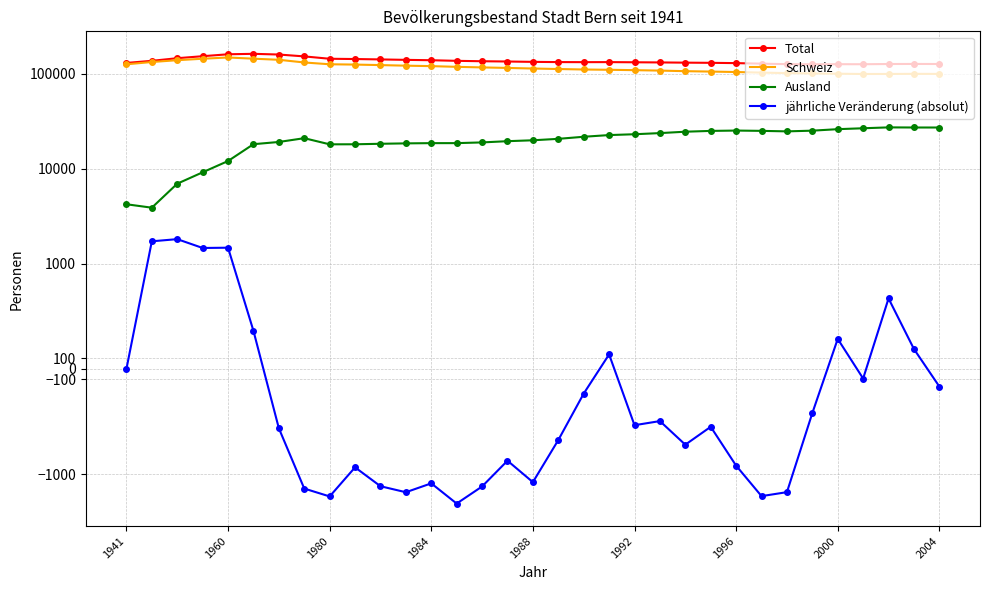

In Total, how many points are higher than both neighbors (excluding endpoints)?

4